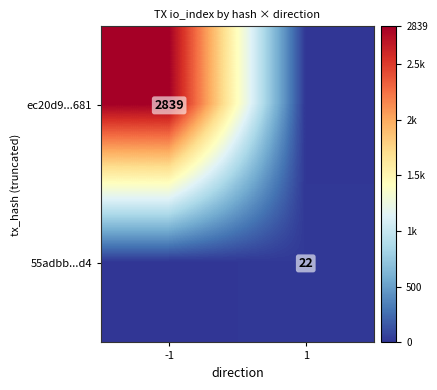

Is it true that ec20d9...681 equals 4823 at -1?

False